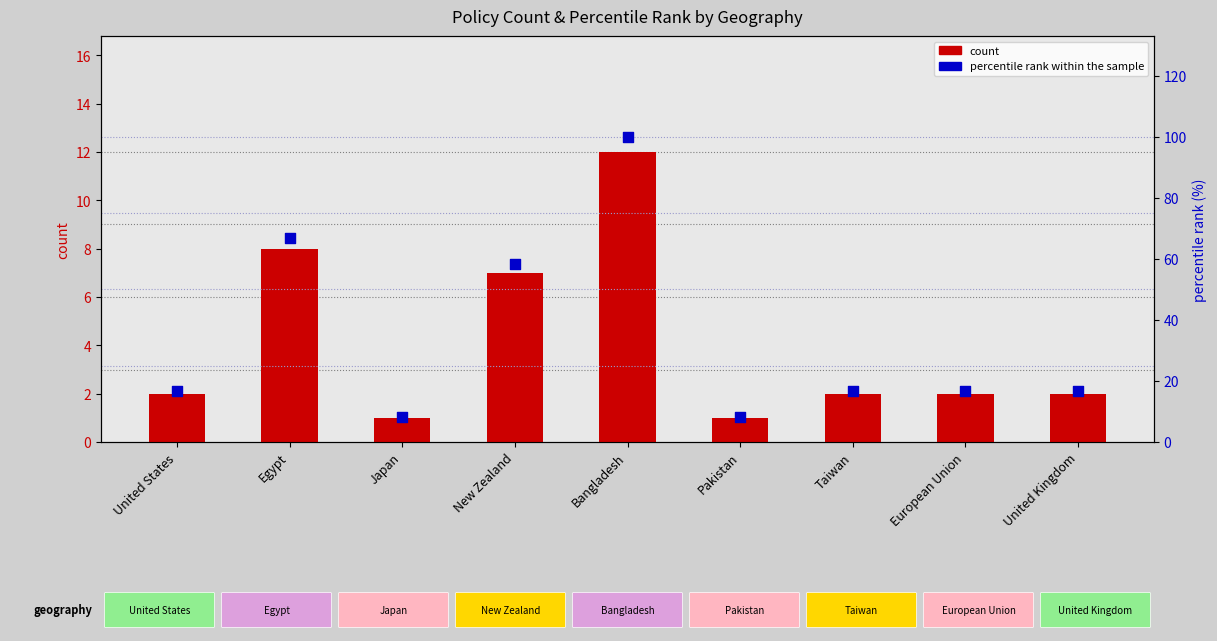

At which category is the sum across all series the highest?

Bangladesh